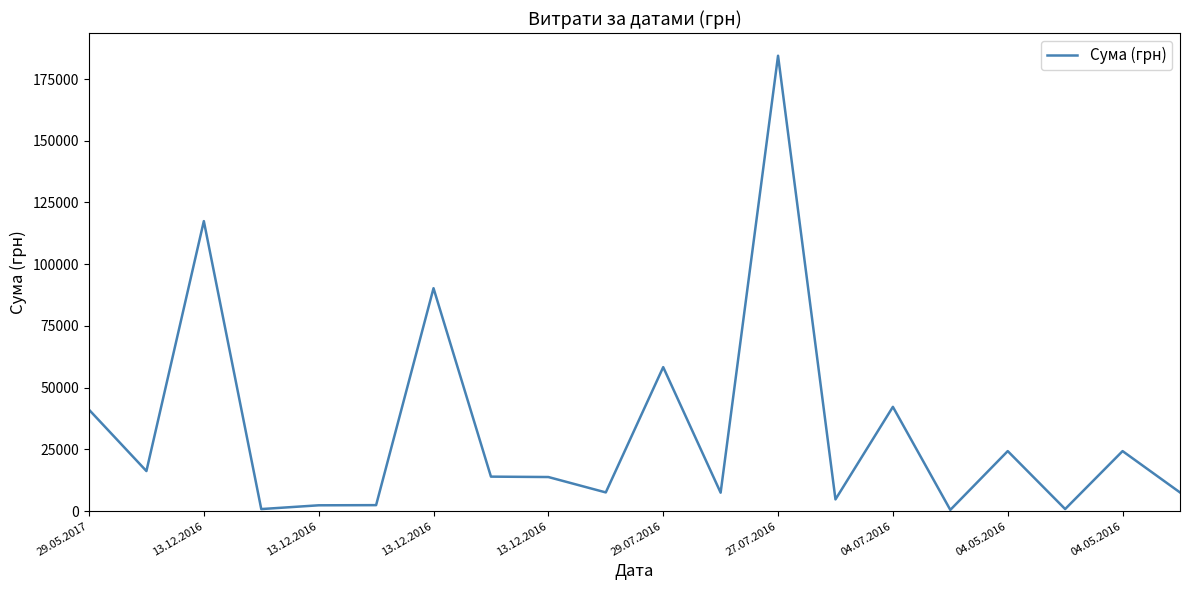

What is the difference between the maximum and minimum values?

183904.0